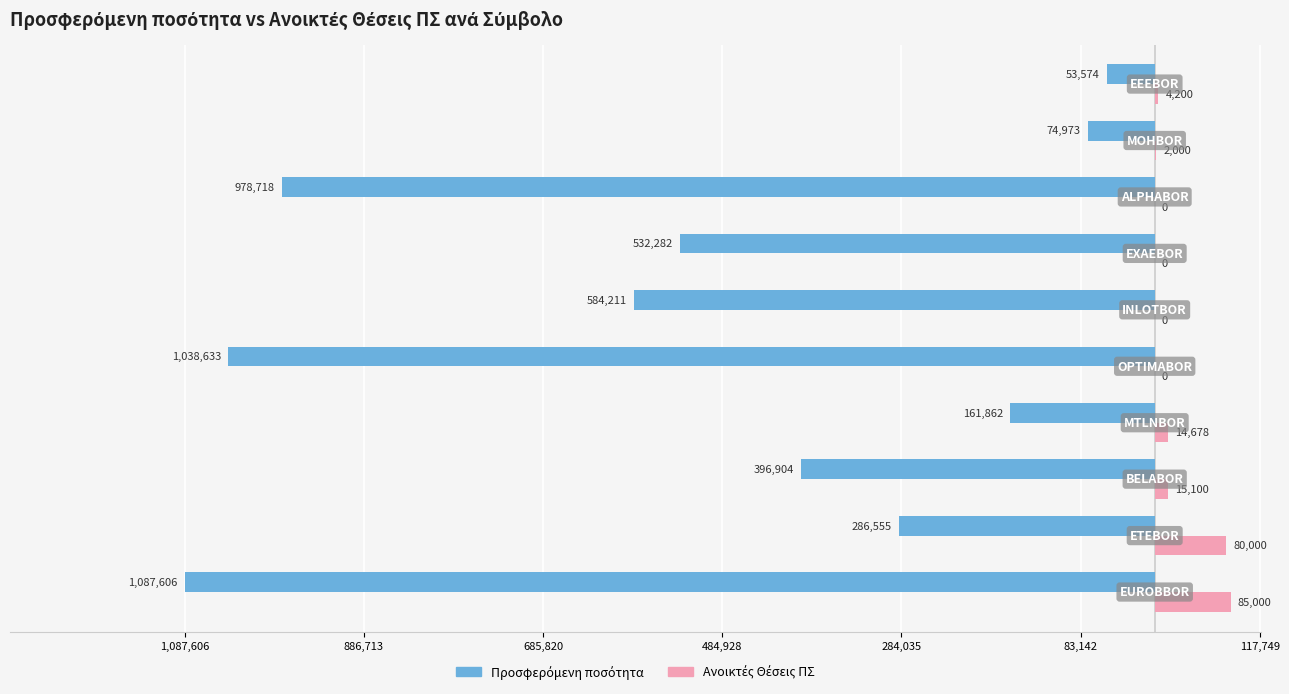

Which series has the largest range (max minus min)?

Προσφερόμενη ποσότητα